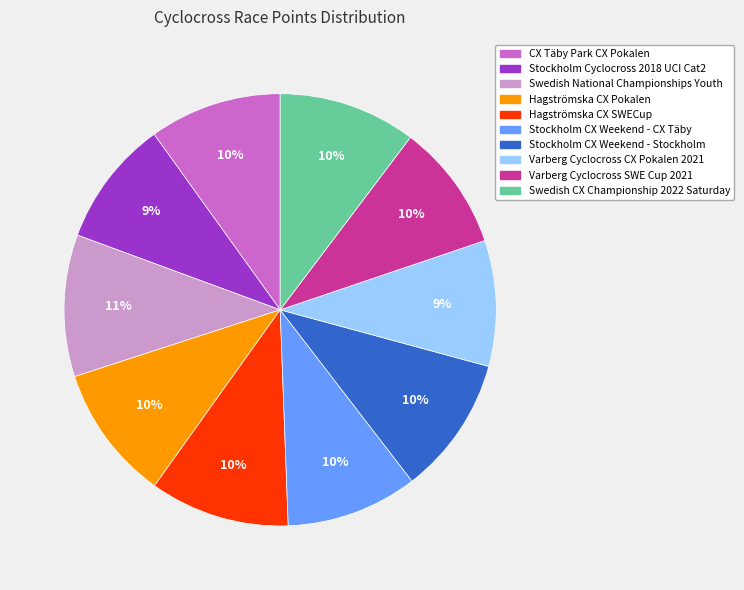

The Hagströmska CX SWECup slice represents 10% of the pie. True or false?

True